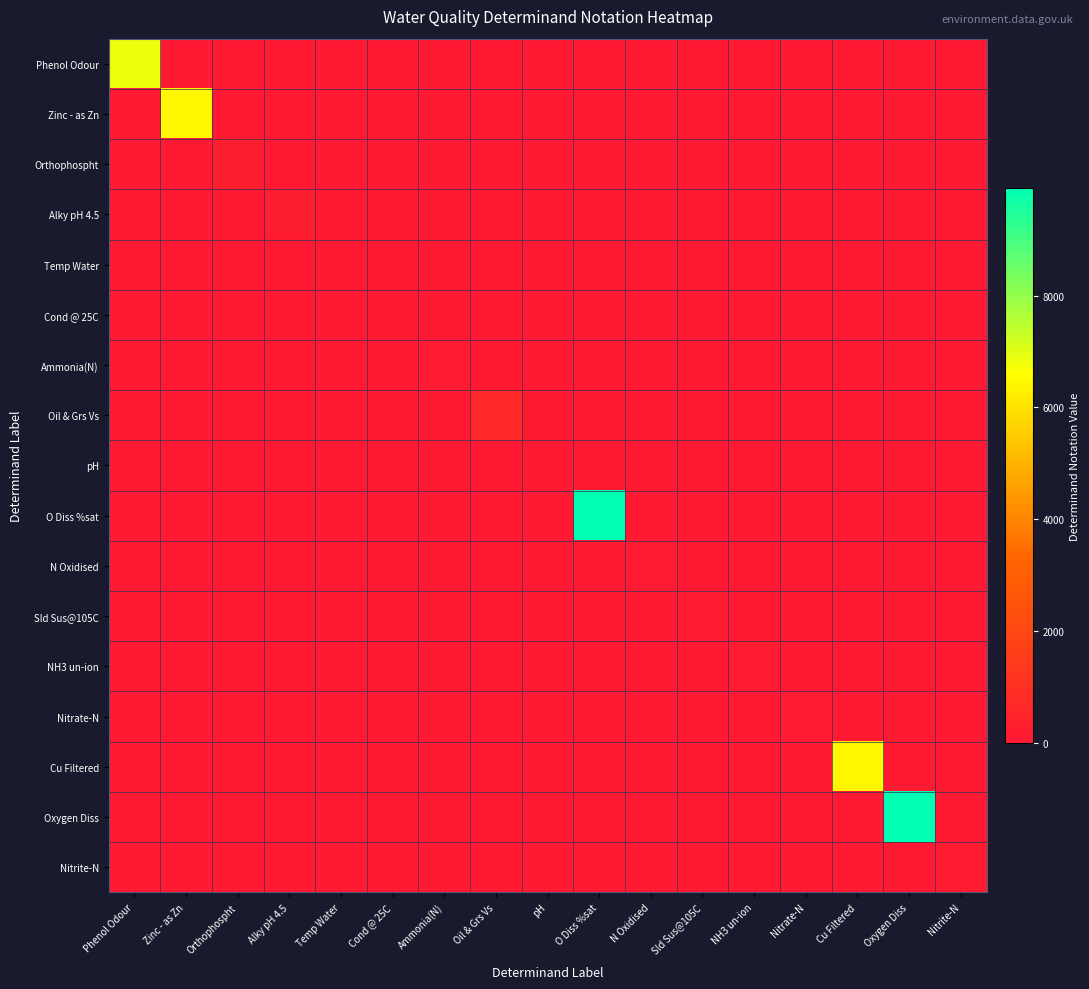

Rank the series by their maximum value, from highest to lowest.

Oxygen Diss, O Diss %sat, Phenol Odour, Zinc - as Zn, Cu Filtered, Oil & Grs Vs, Orthophospht, Alky pH 4.5, Sld Sus@105C, NH3 un-ion, Nitrite-N, Nitrate-N, N Oxidised, Ammonia(N), Cond @ 25C, Temp Water, pH